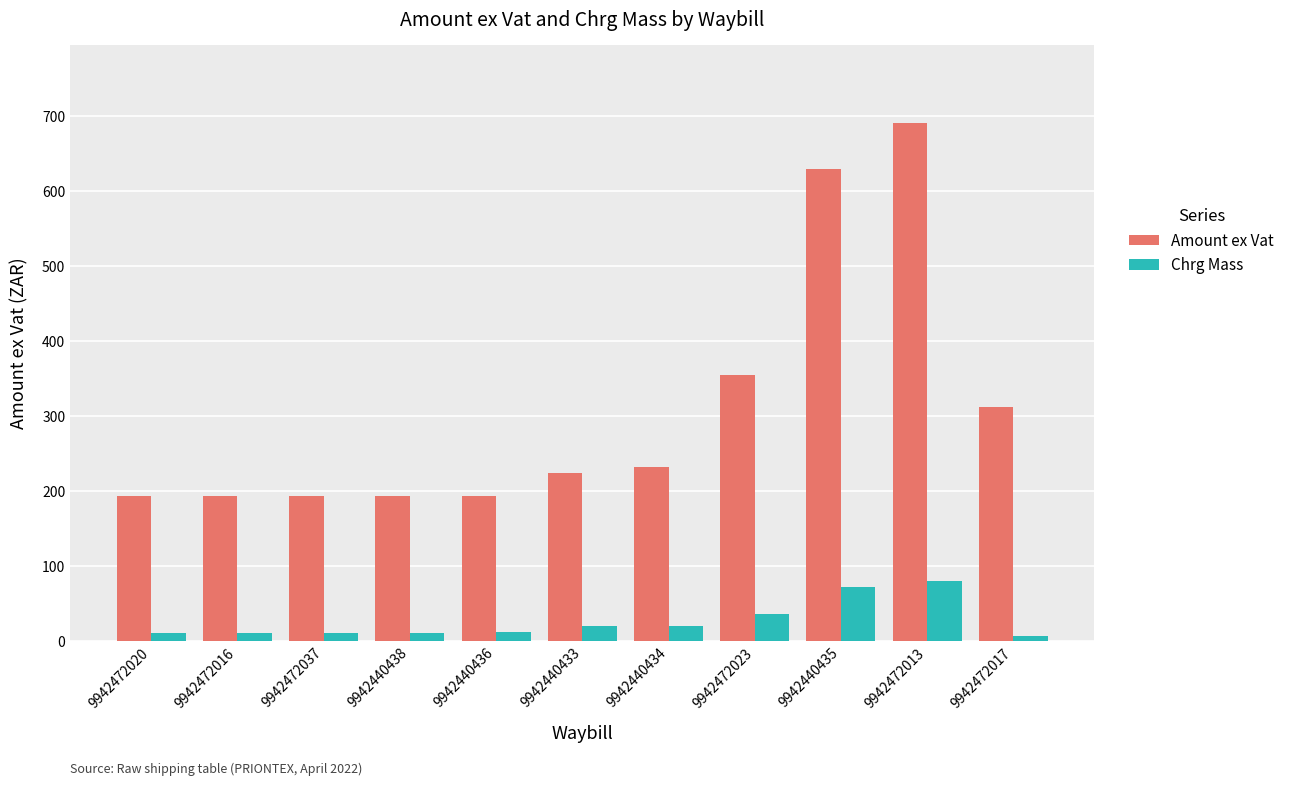

What is the difference between the Chrg Mass values at 9942440436 and 9942472013?

68.0